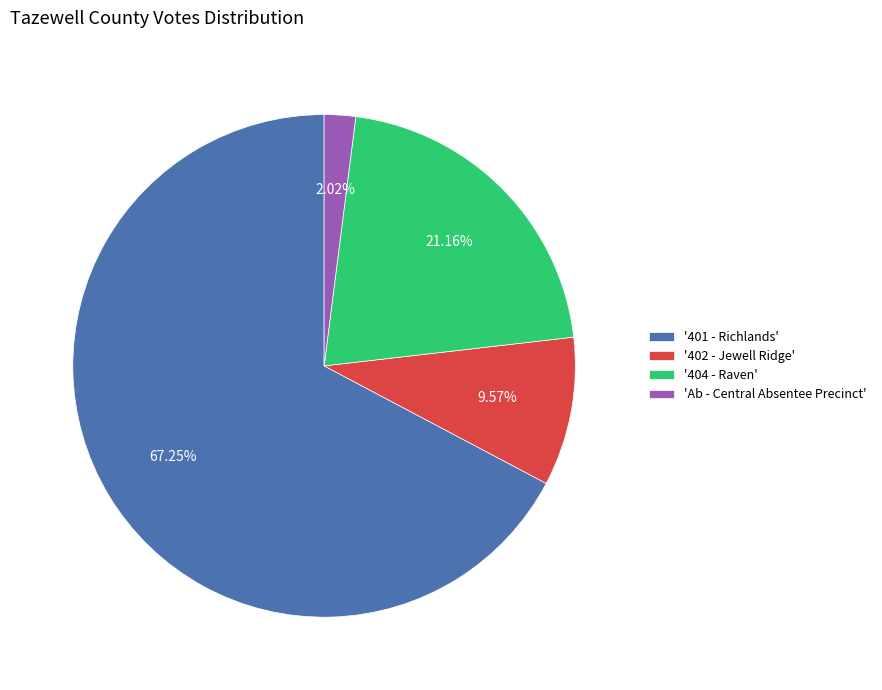

What is the majority slice?

'401 - Richlands'